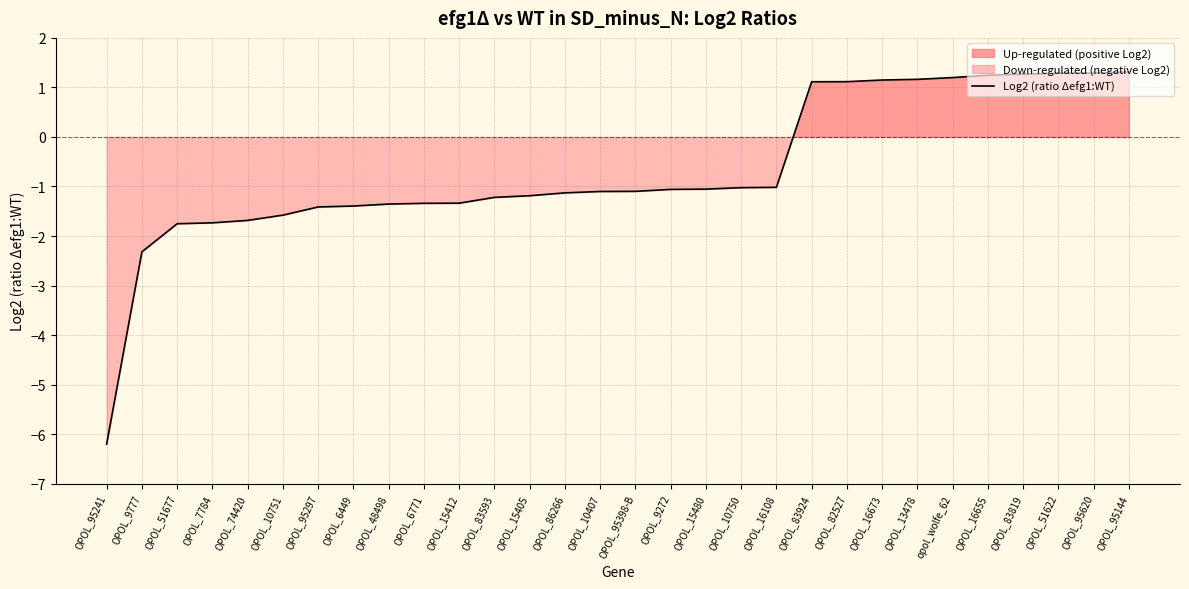

Rank the categories by value from highest to lowest.

OPOL_95144, OPOL_95620, OPOL_51622, OPOL_83819, OPOL_16655, opol_wolfe_62, OPOL_13478, OPOL_16673, OPOL_82527, OPOL_83924, OPOL_16108, OPOL_10750, OPOL_15480, OPOL_9272, OPOL_95398-B, OPOL_10407, OPOL_86266, OPOL_15405, OPOL_83593, OPOL_15412, OPOL_6771, OPOL_48498, OPOL_6449, OPOL_95297, OPOL_10751, OPOL_74420, OPOL_7784, OPOL_51677, OPOL_9777, OPOL_95241